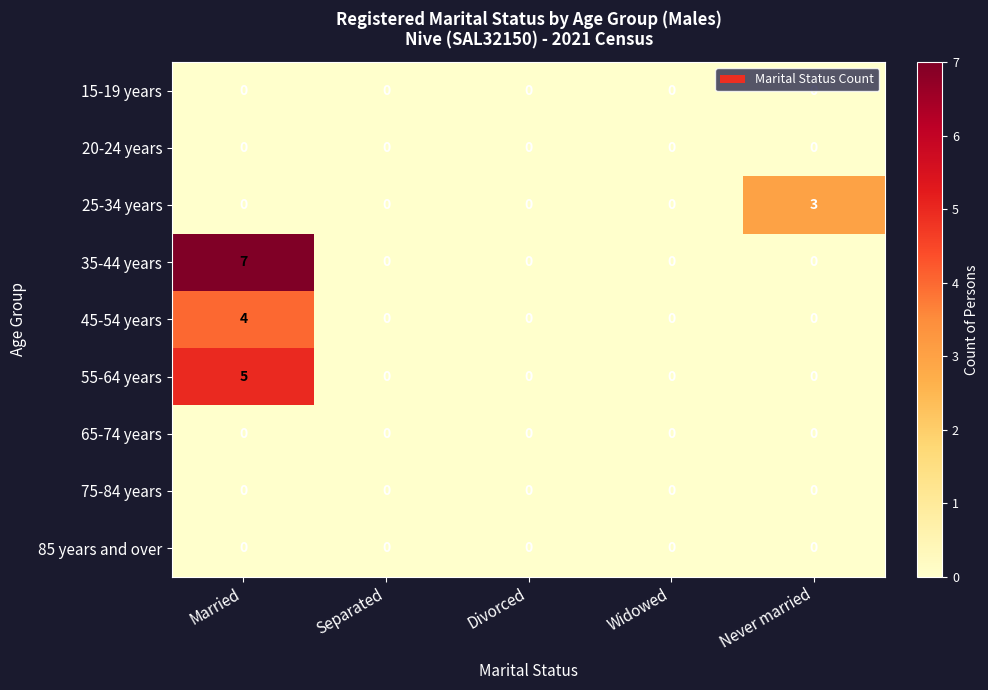

True or false: 45-54 years has a value of -2 at Separated.

False